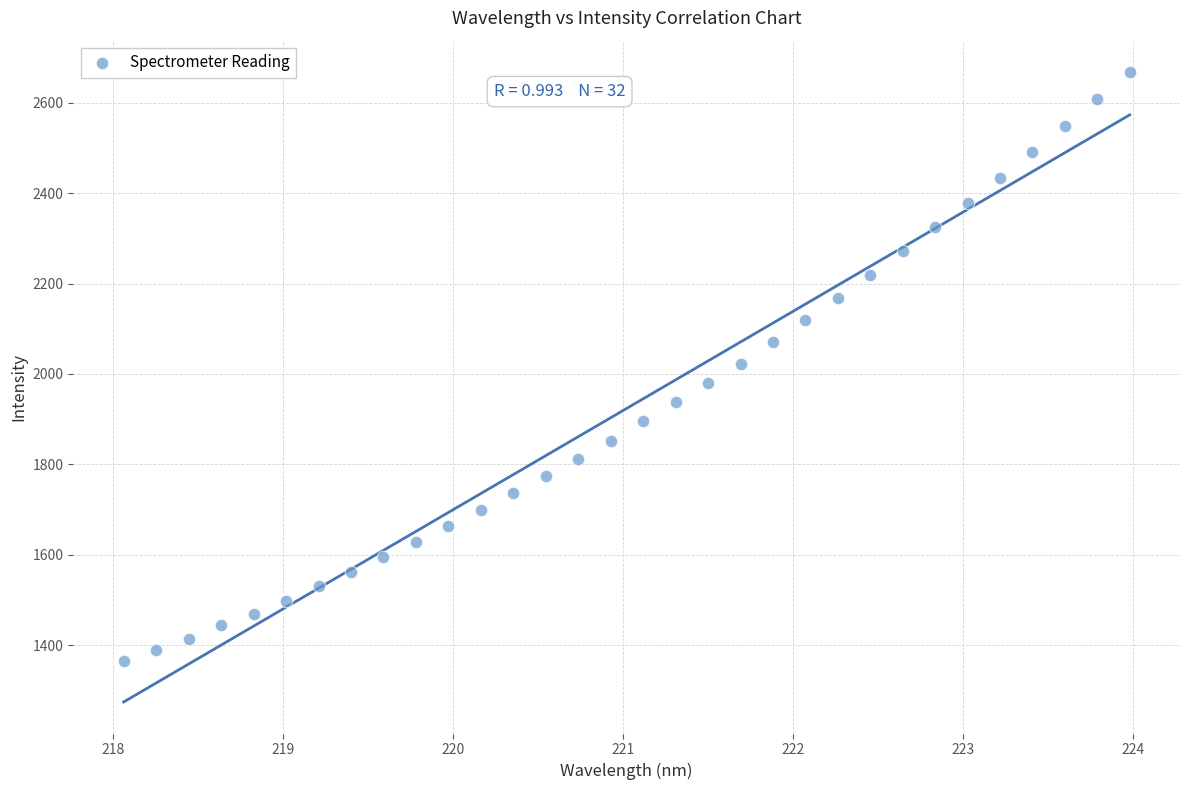

What is the range of Y values (max minus min)?

1304.0